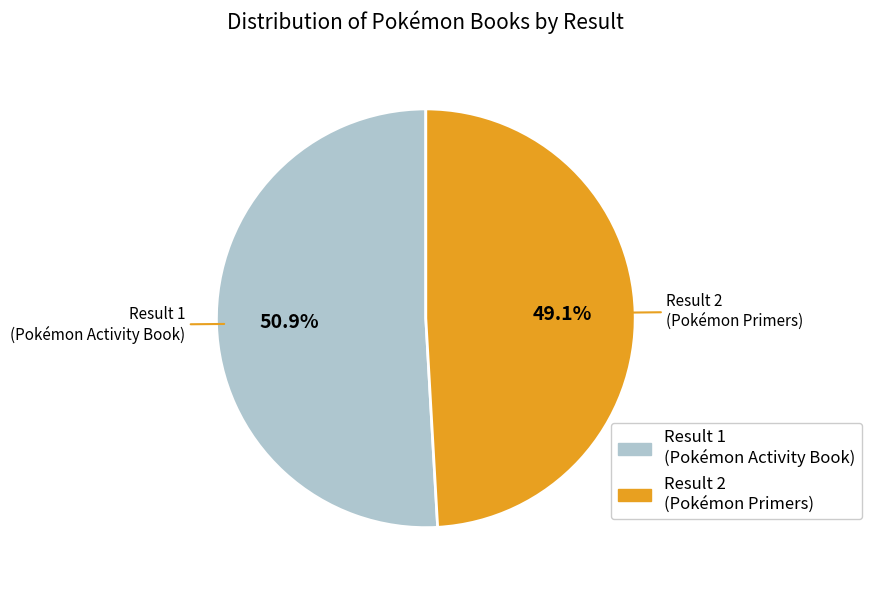

Count the number of slices in the pie.

2